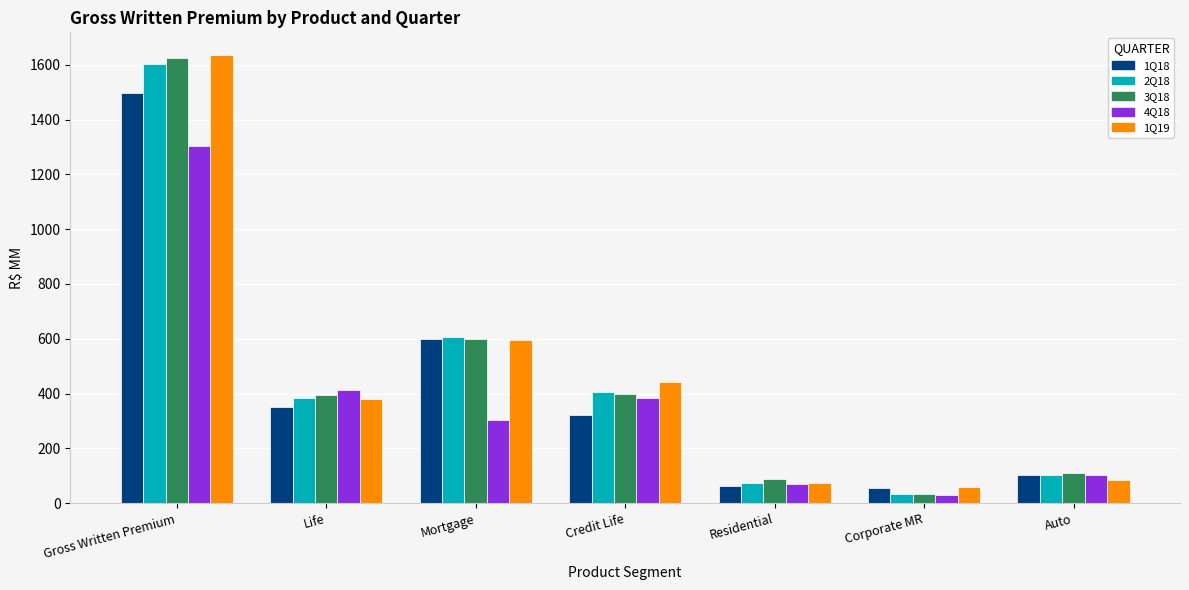

What is the sum of the 2Q18 values at Residential and Life?

456.5